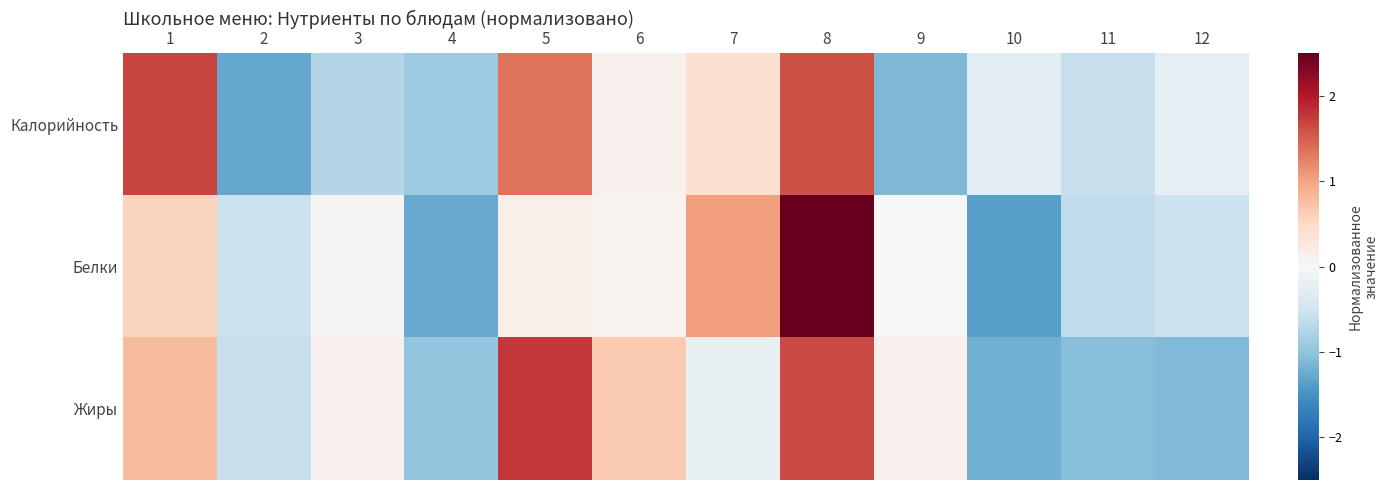

Reading left to right, transcribe all the data shown in this chart.

Калорийность: 1=1.7	2=-1.3	3=-0.7	4=-0.9	5=1.4	6=0.1	7=0.4	8=1.6	9=-1.1	10=-0.3	11=-0.6	12=-0.2
Белки: 1=0.6	2=-0.5	3=0.0	4=-1.3	5=0.1	6=0.1	7=1.0	8=2.5	9=0.0	10=-1.4	11=-0.6	12=-0.5
Жиры: 1=0.8	2=-0.6	3=0.1	4=-1.0	5=1.8	6=0.7	7=-0.2	8=1.6	9=0.1	10=-1.2	11=-1.1	12=-1.1